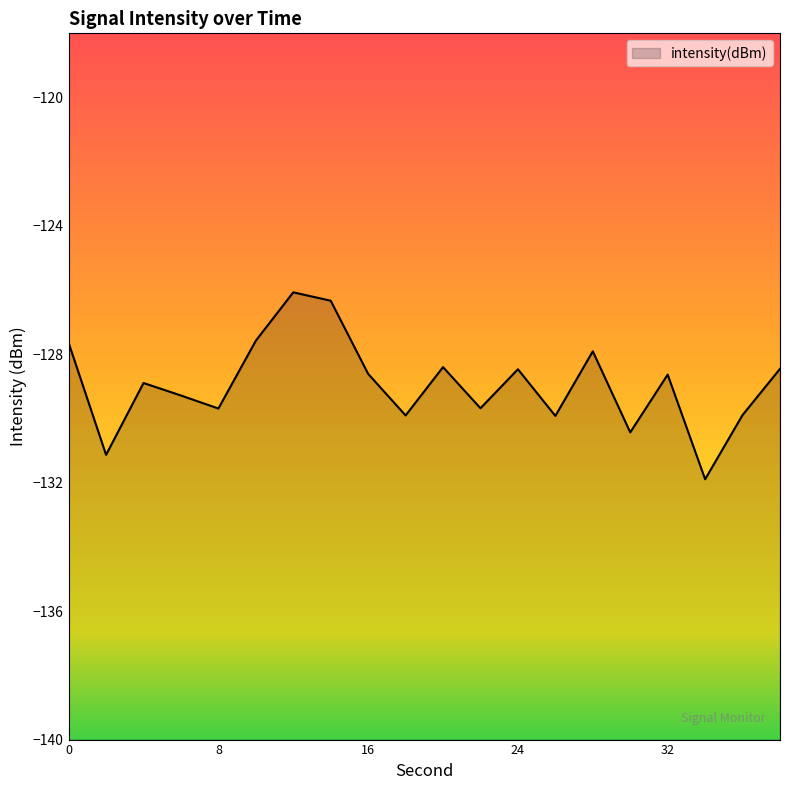

Which category has the highest value across all series?

12